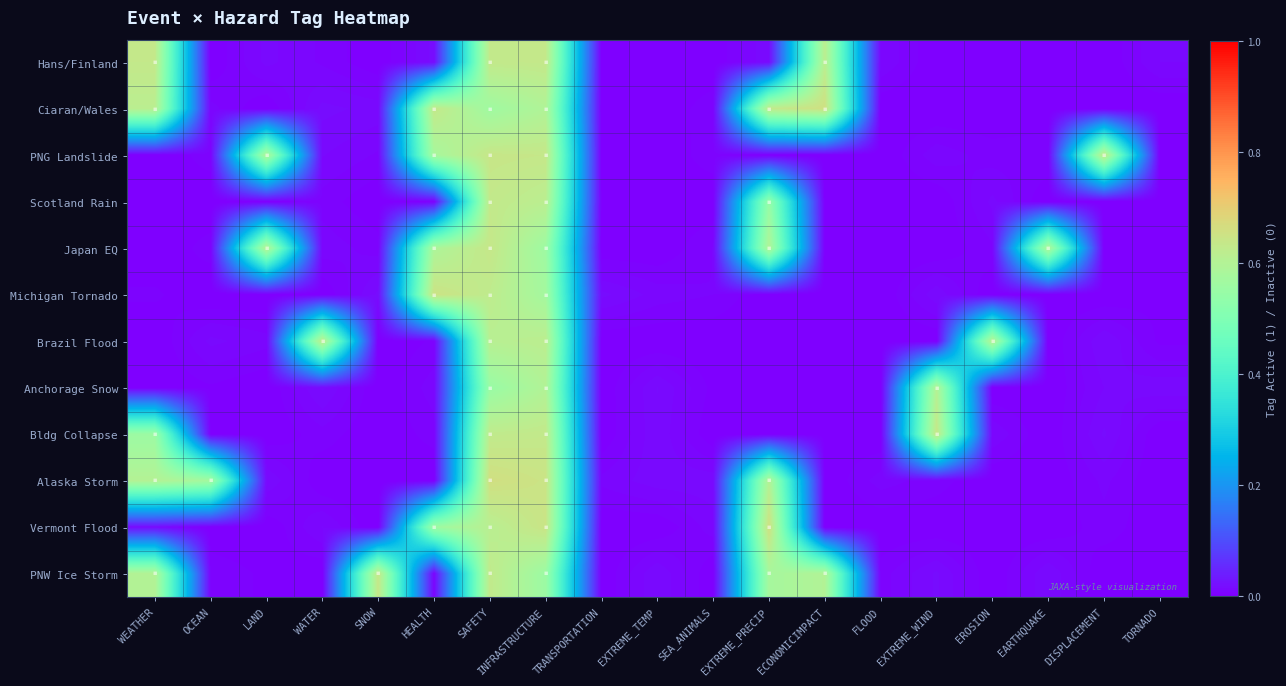

At SEA_ANIMALS, list the series in order from smallest to largest.

Hans/Finland, Scotland Rain, Brazil Flood, Bldg Collapse, PNW Ice Storm, Anchorage Snow, PNG Landslide, Ciaran/Wales, Michigan Tornado, Japan EQ, Vermont Flood, Alaska Storm